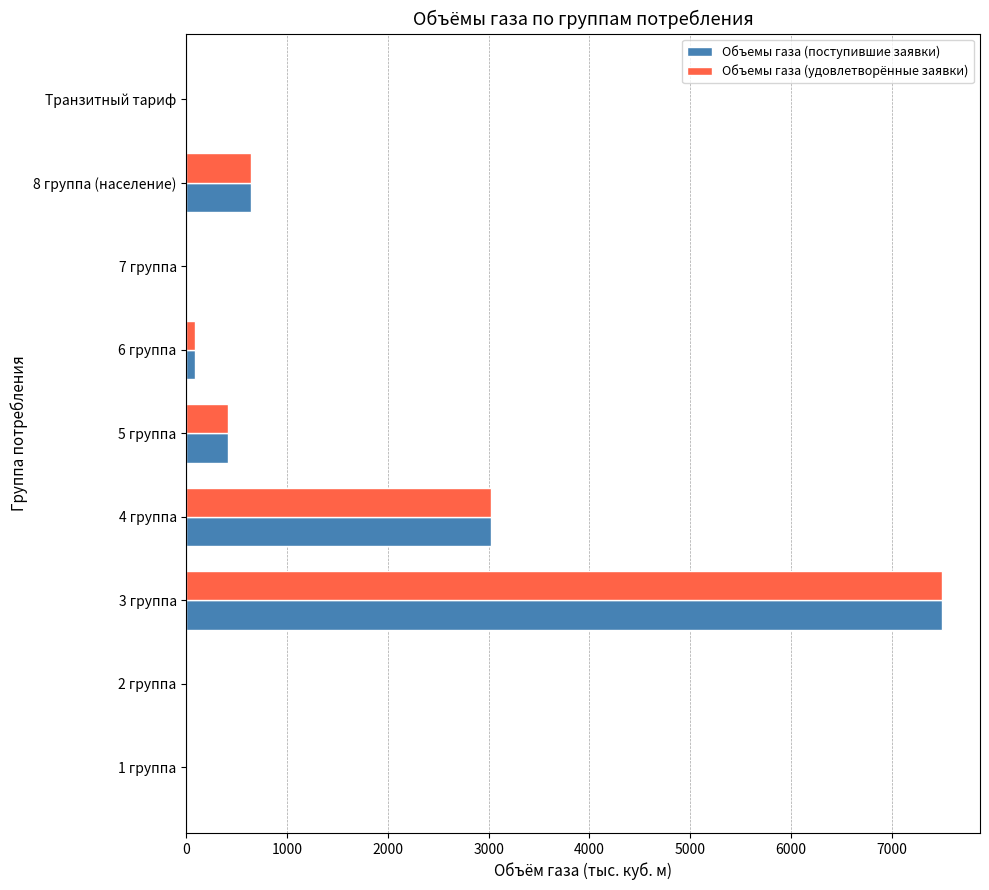

What is the sum of all Объемы газа (удовлетворённые заявки) values?

11664.4